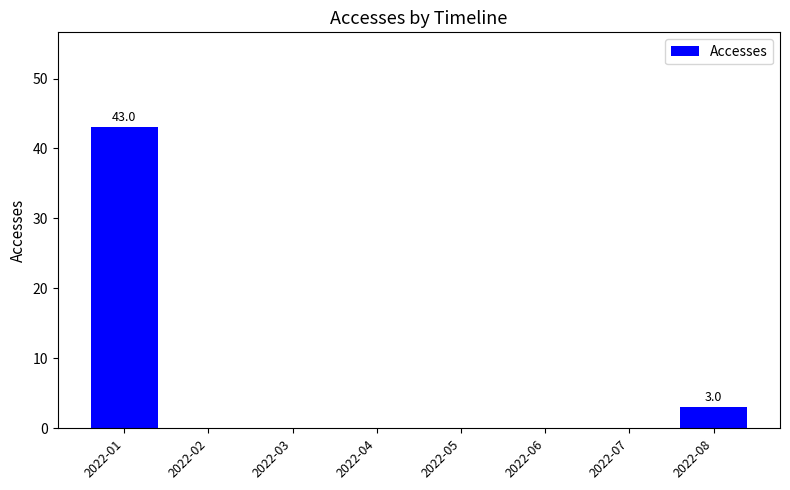

Is it true that the value at 2022-06 is 14?

False